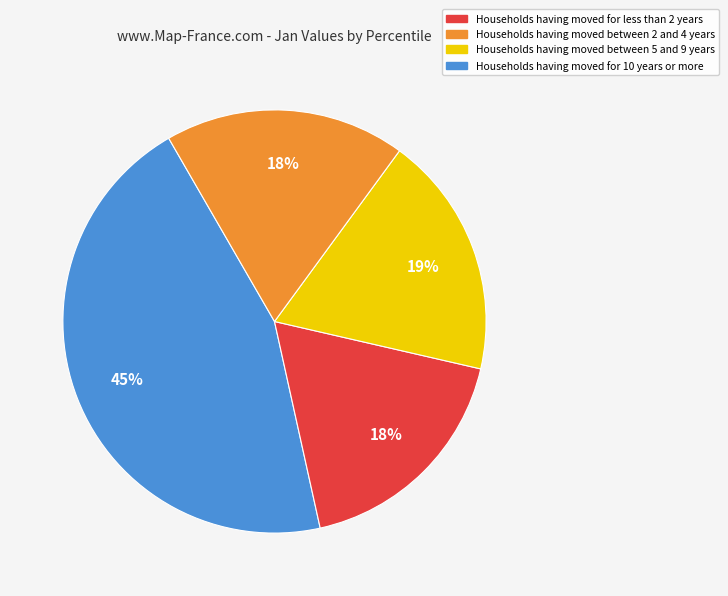

Is there a majority slice in this chart?

No